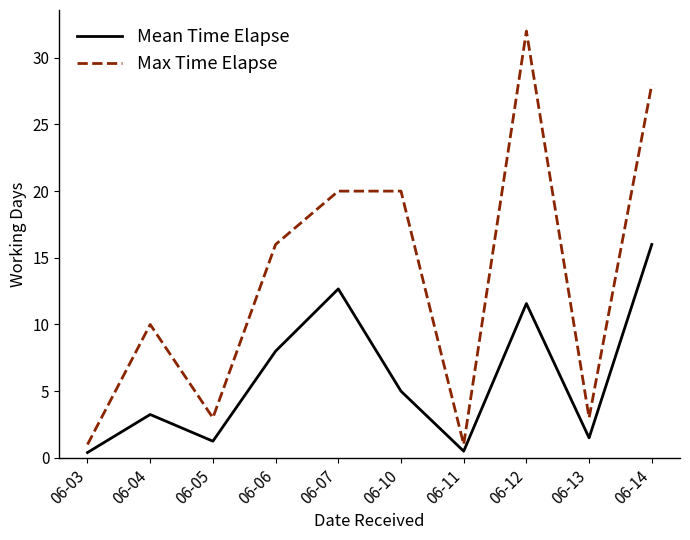

True or false: Max Time Elapse and Mean Time Elapse cross at least once.

False